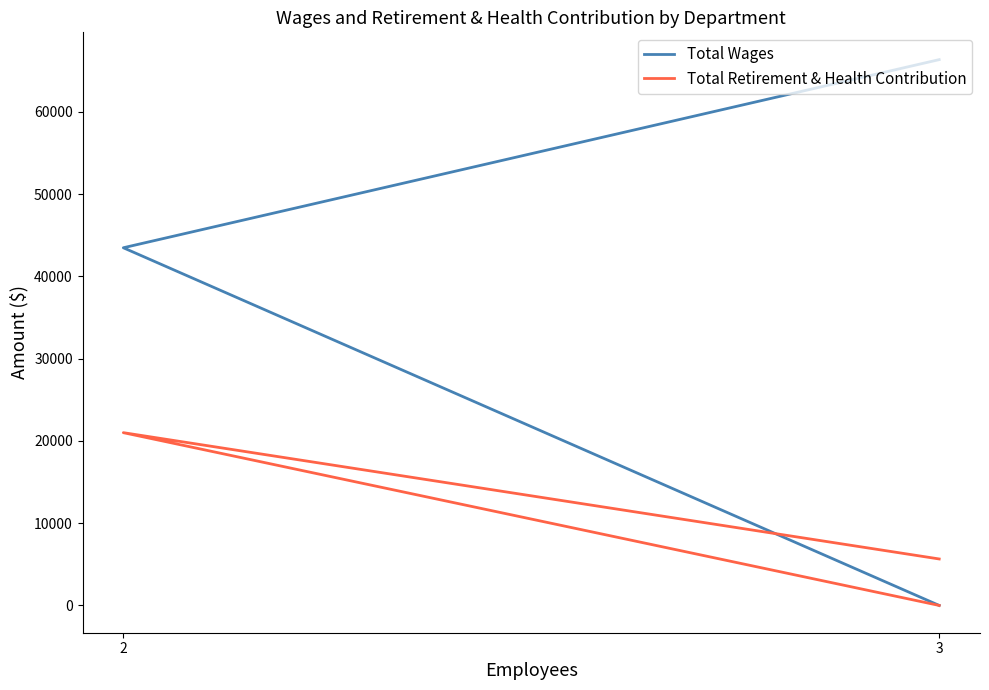

How many positive values does the Total Wages series have?

2